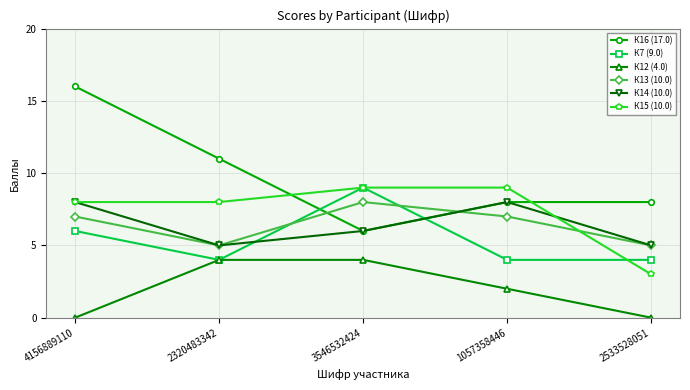

What is the sum of the К14 (10.0) values at 4156889110 and 3546532424?

14